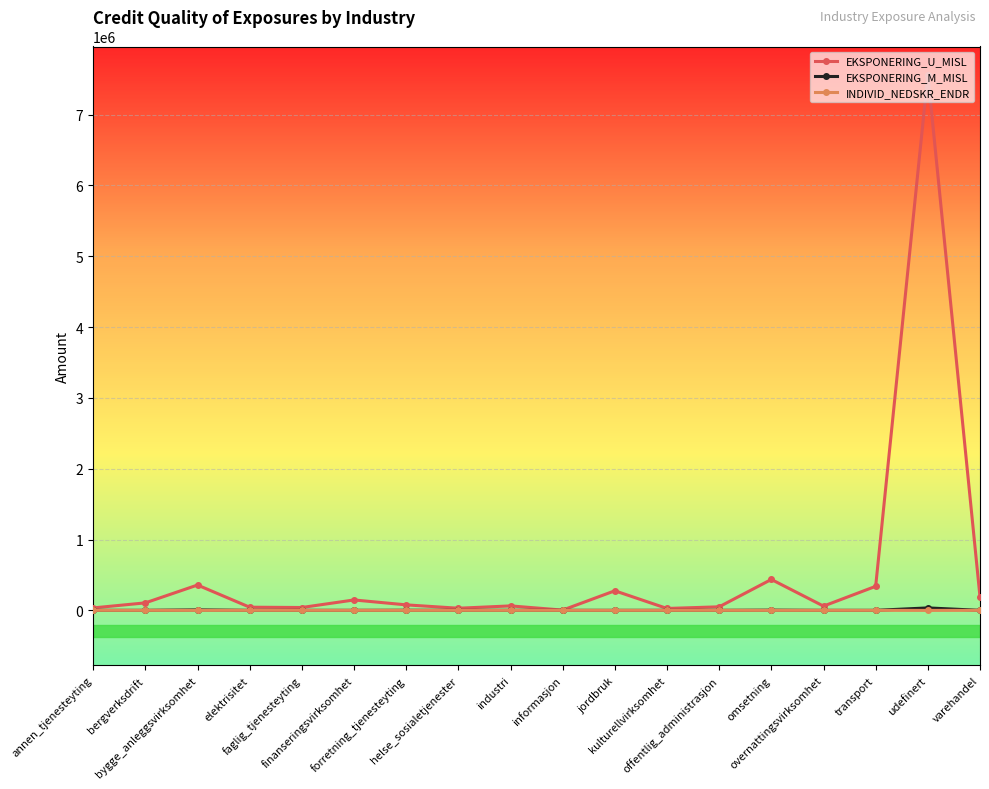

What is the sum of all EKSPONERING_U_MISL values?

9846604.0